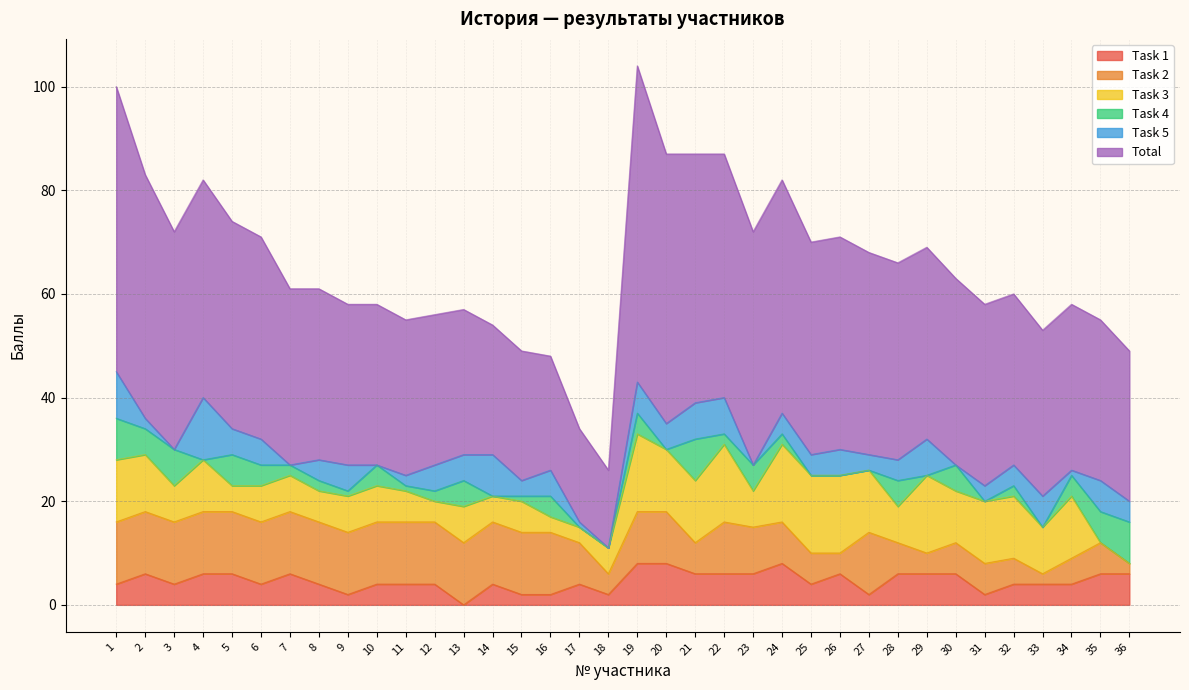

Does the chart have visible grid lines?

Yes